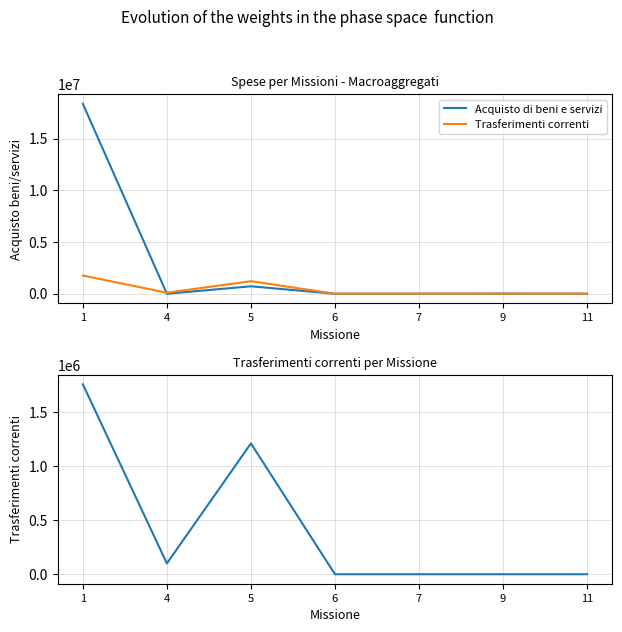

Rank the series by their average value, from lowest to highest.

Trasferimenti correnti, Acquisto di beni e servizi